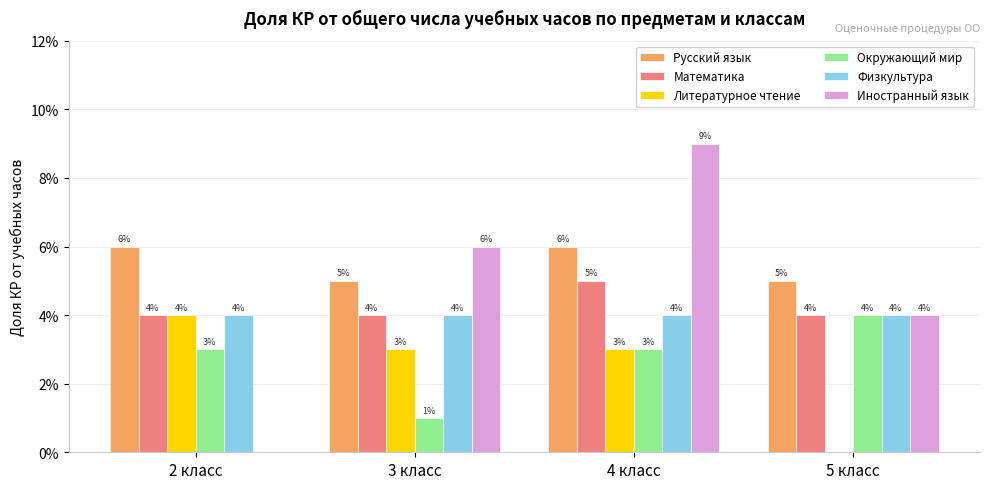

True or false: Иностранный язык has a value of 0.0 at 2 класс.

False